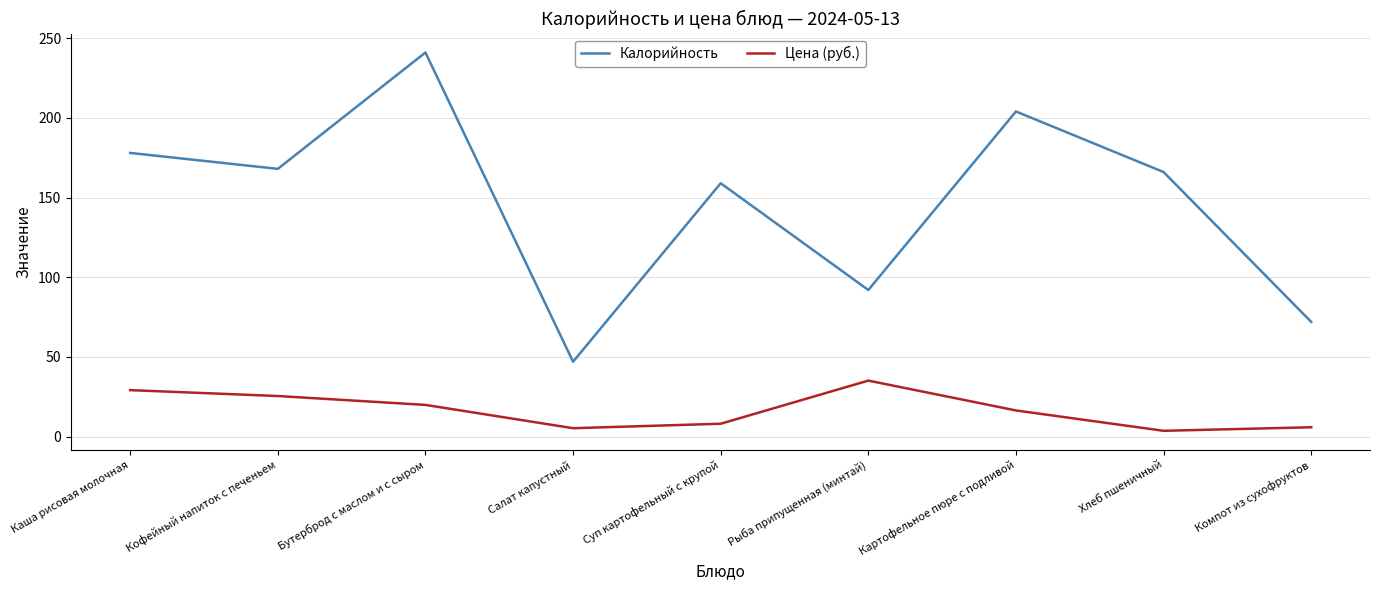

Is it true that Цена (руб.) equals 5.9 at Компот из сухофруктов?

True